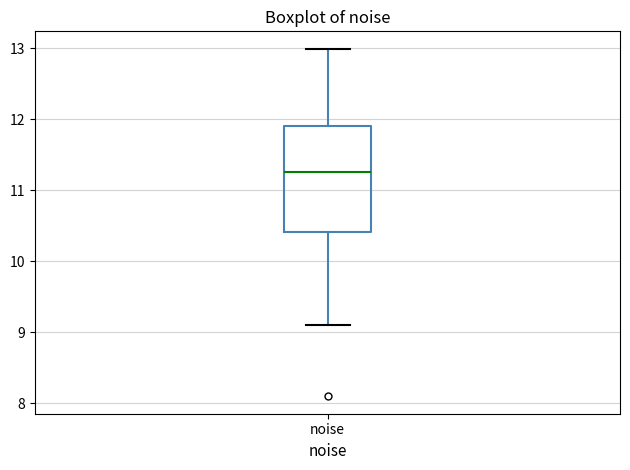

Read this box plot against the y-axis: the position of the median line, the range covered by the box, and the ends of both whiskers. The values are not printed on the chart, so give them approximately, as read against the axis.

median 11.3, box 10.4 to 11.9, whiskers 9.1 to 13.0